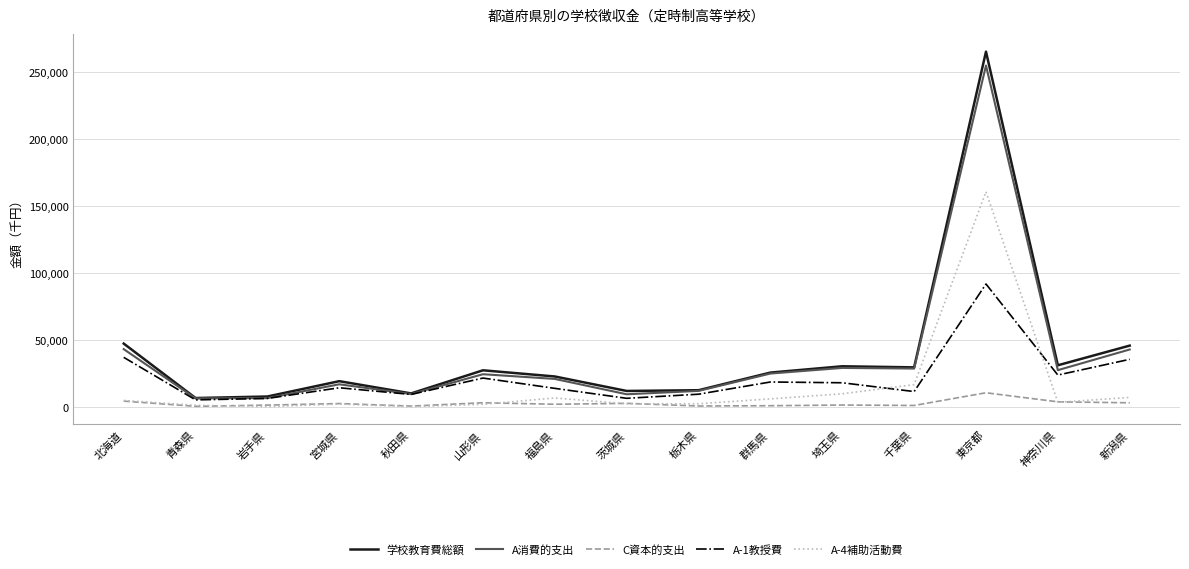

True or false: 学校教育費総額 and C資本的支出 intersect in this chart.

False